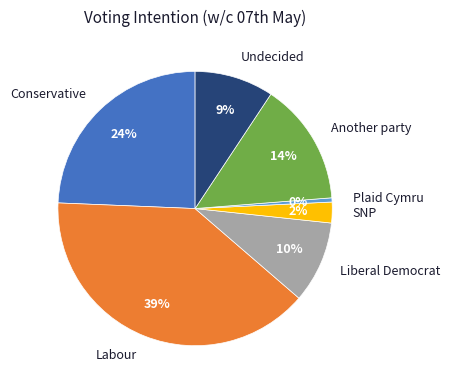

Which has a higher value, Labour or Another party?

Labour